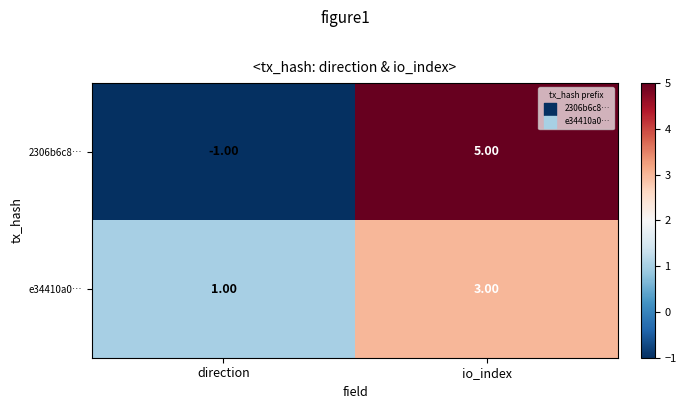

At which category is the sum across all series the highest?

io_index